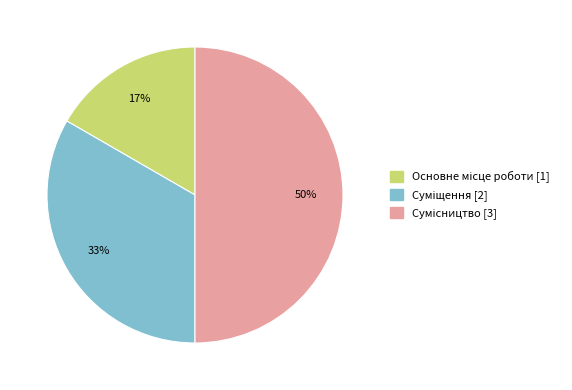

To the nearest percent, what is the average slice percentage?

33%